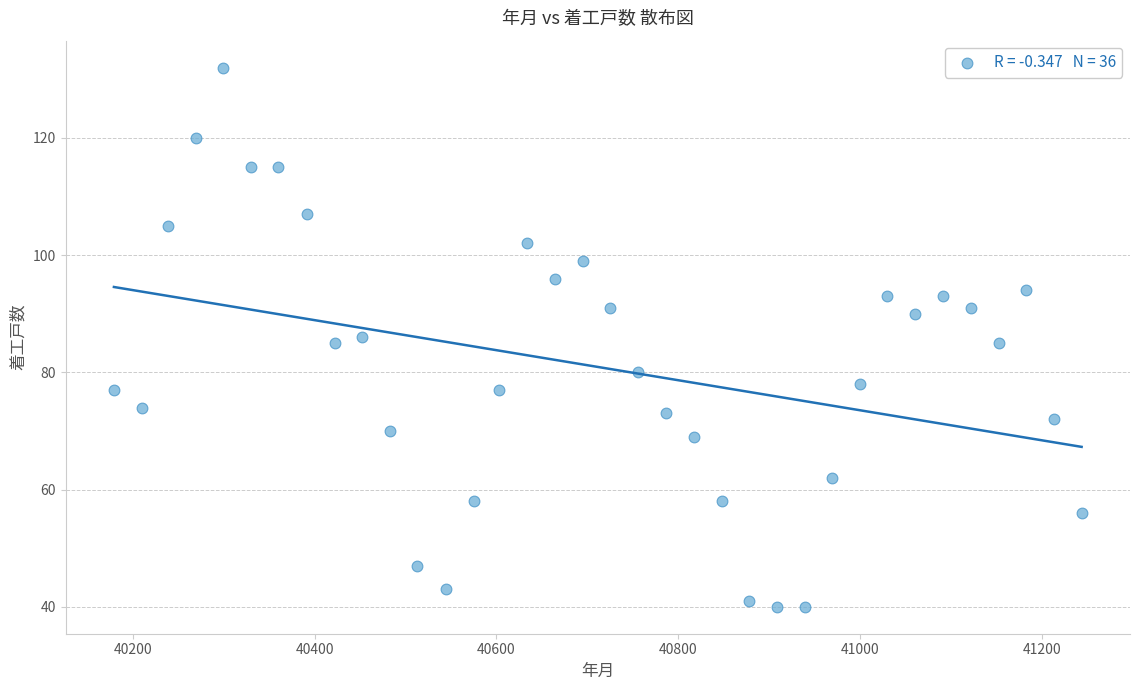

What is the range of Y values (max minus min)?

92